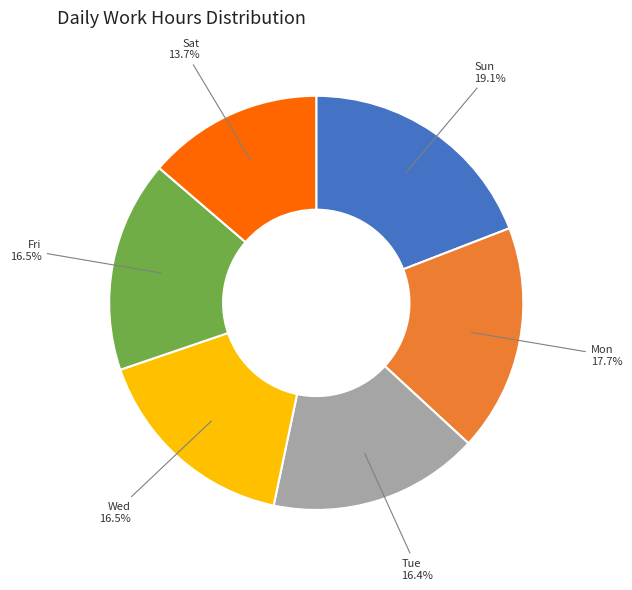

Is there a majority slice in this chart?

No